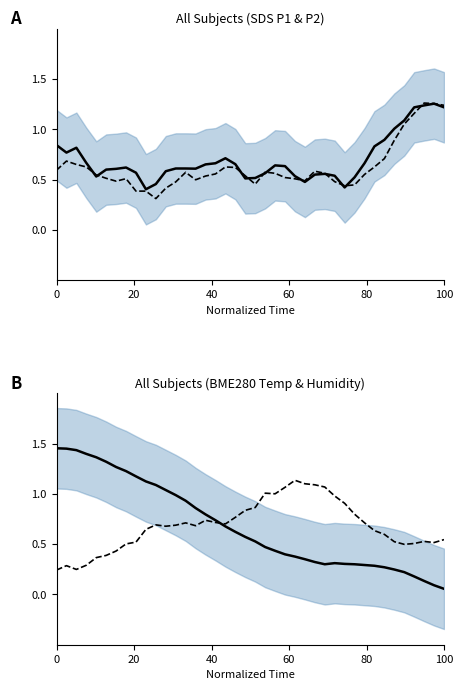

How many categories are shown in the chart?

40